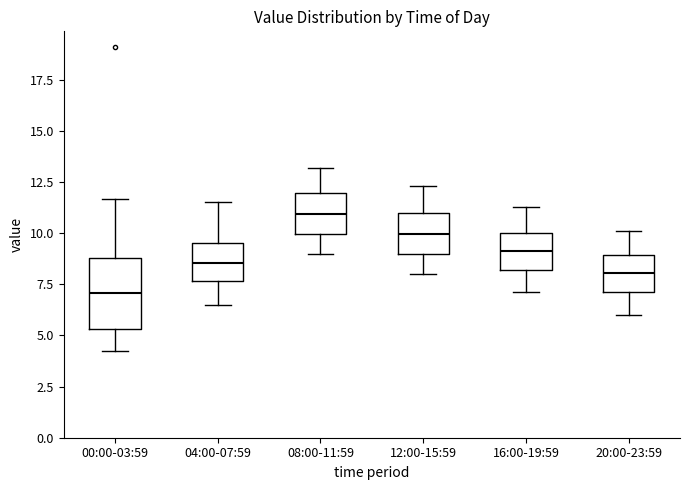

Where does the median line of the box for 16:00-19:59 sit on the y-axis? The values are not printed on the chart, so give them approximately, as read against the axis.

9.0